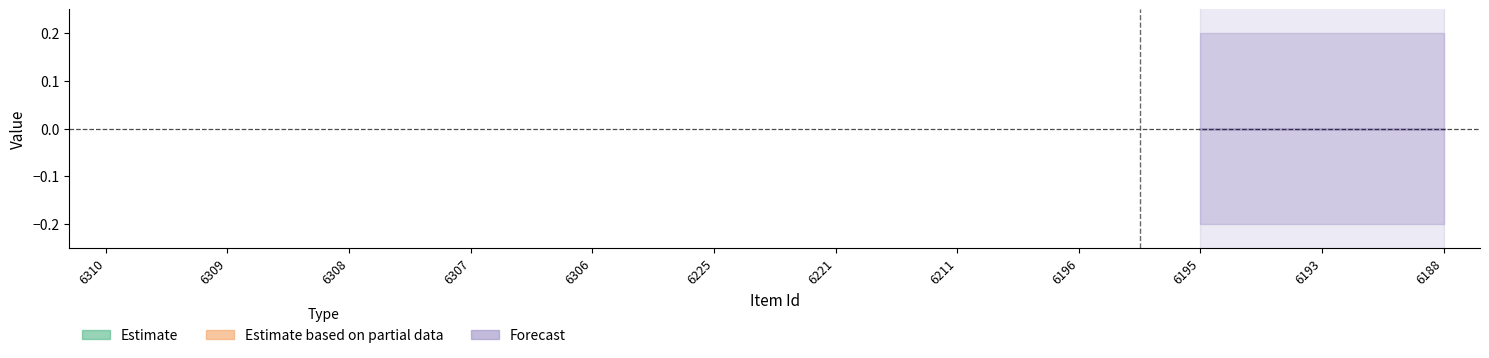

How many lines are shown in the chart?

2